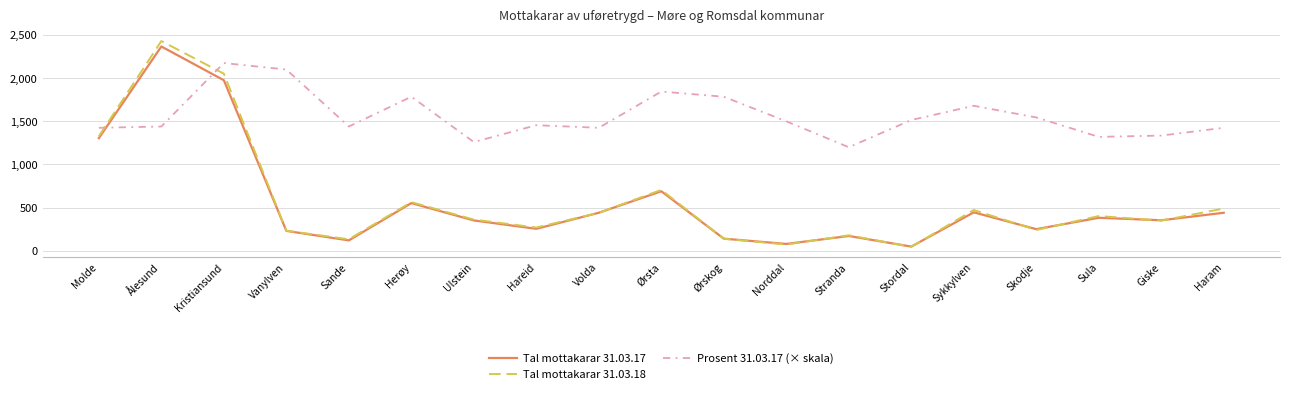

What is the sum of the Prosent 31.03.17 (× skala) values at Stranda and Sande?

2640